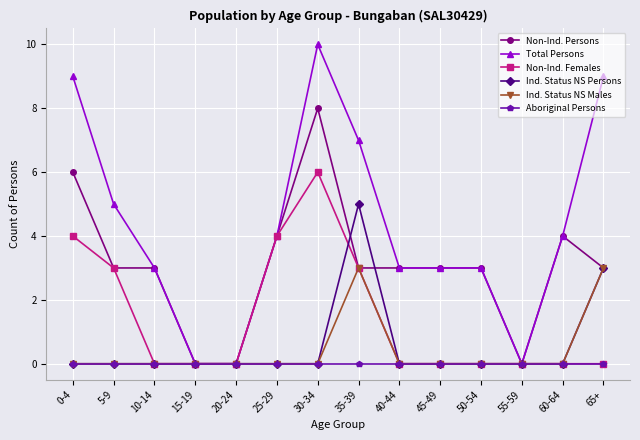

True or false: Non-Ind. Females and Ind. Status NS Persons intersect in this chart.

True